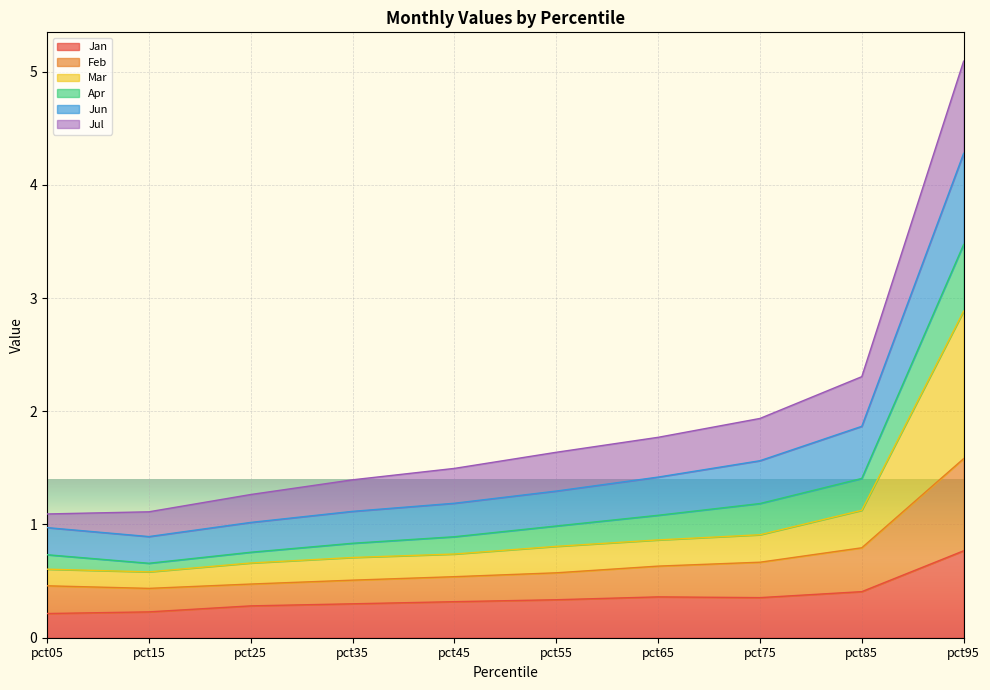

True or false: Feb has a value of 5.9 at pct95.

False